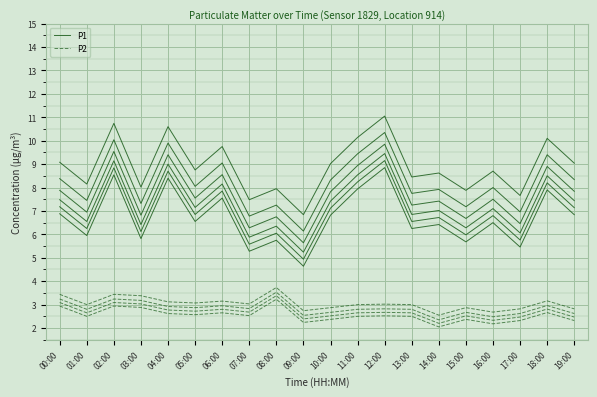

Between 02:00 and 14:00, which series saw the biggest shift?

P1